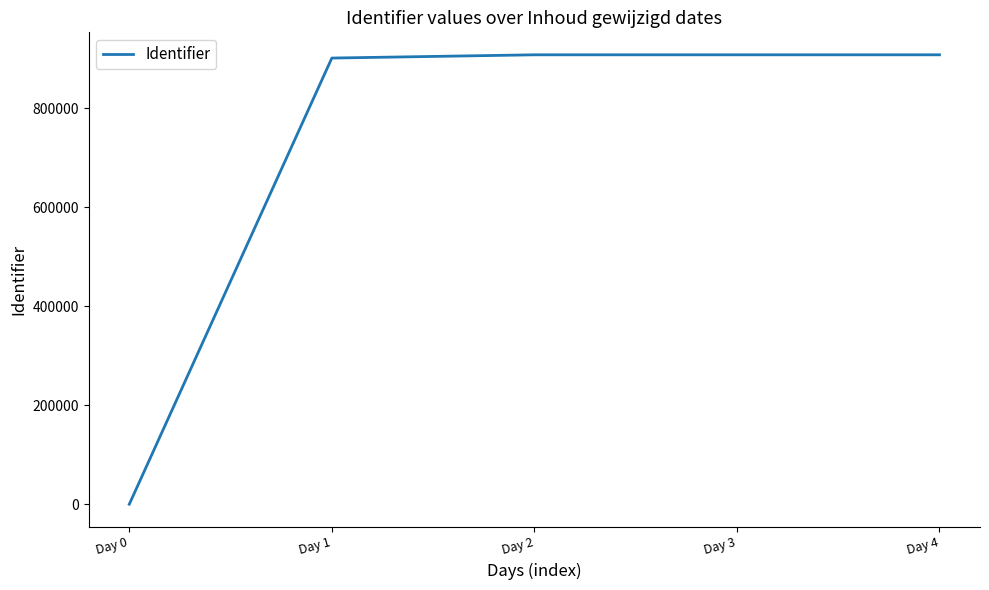

What is the maximum value shown in the chart?

907579